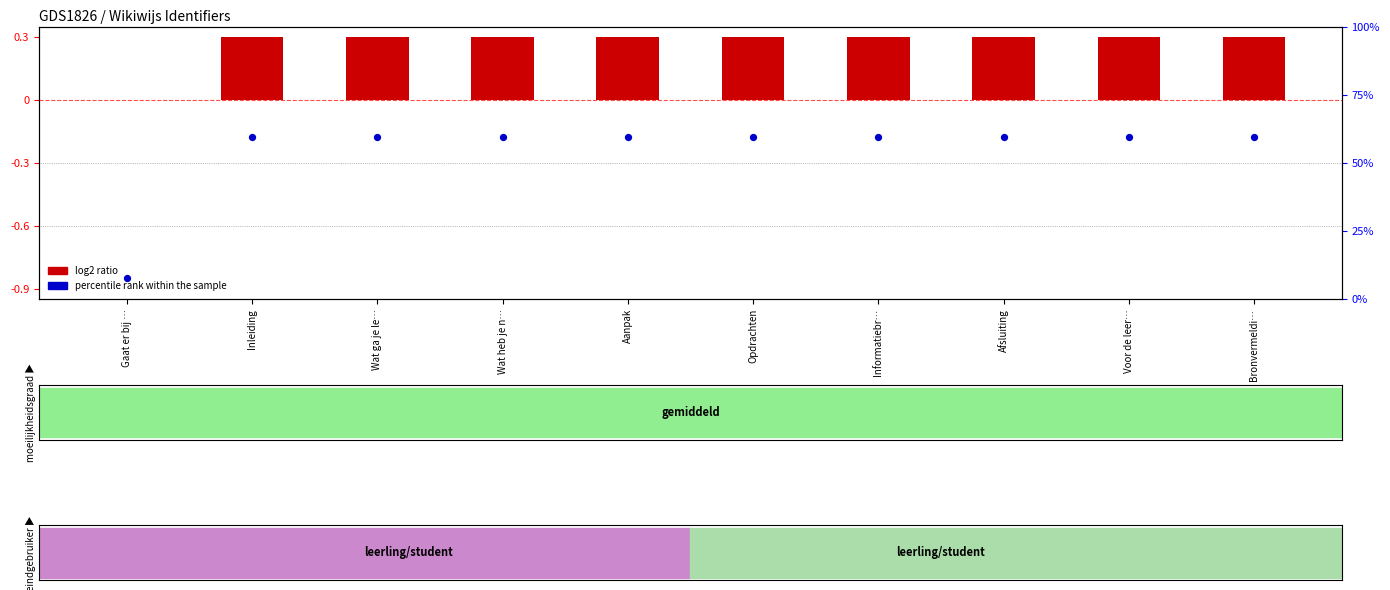

At which category is the sum across all series the highest?

Bronvermeldi…